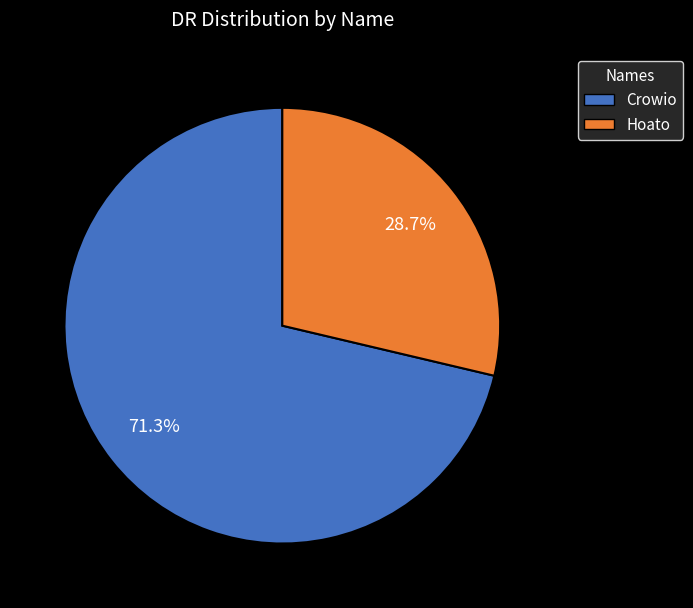

What percentage do Hoato and Crowio together represent?

100.0%